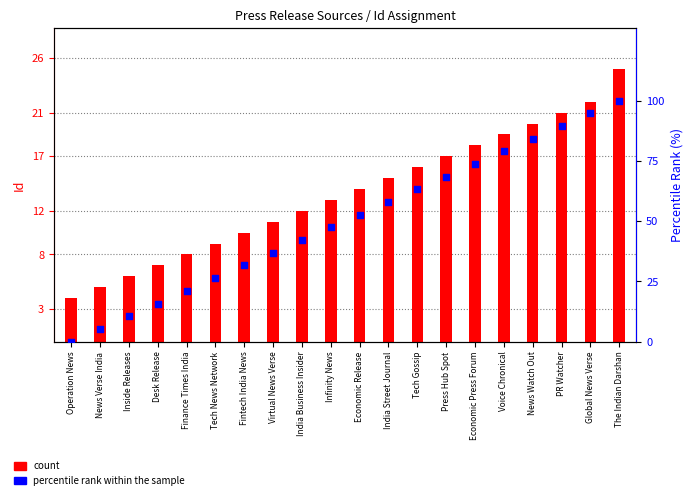

Which series has the largest total across all categories?

percentile rank within the sample